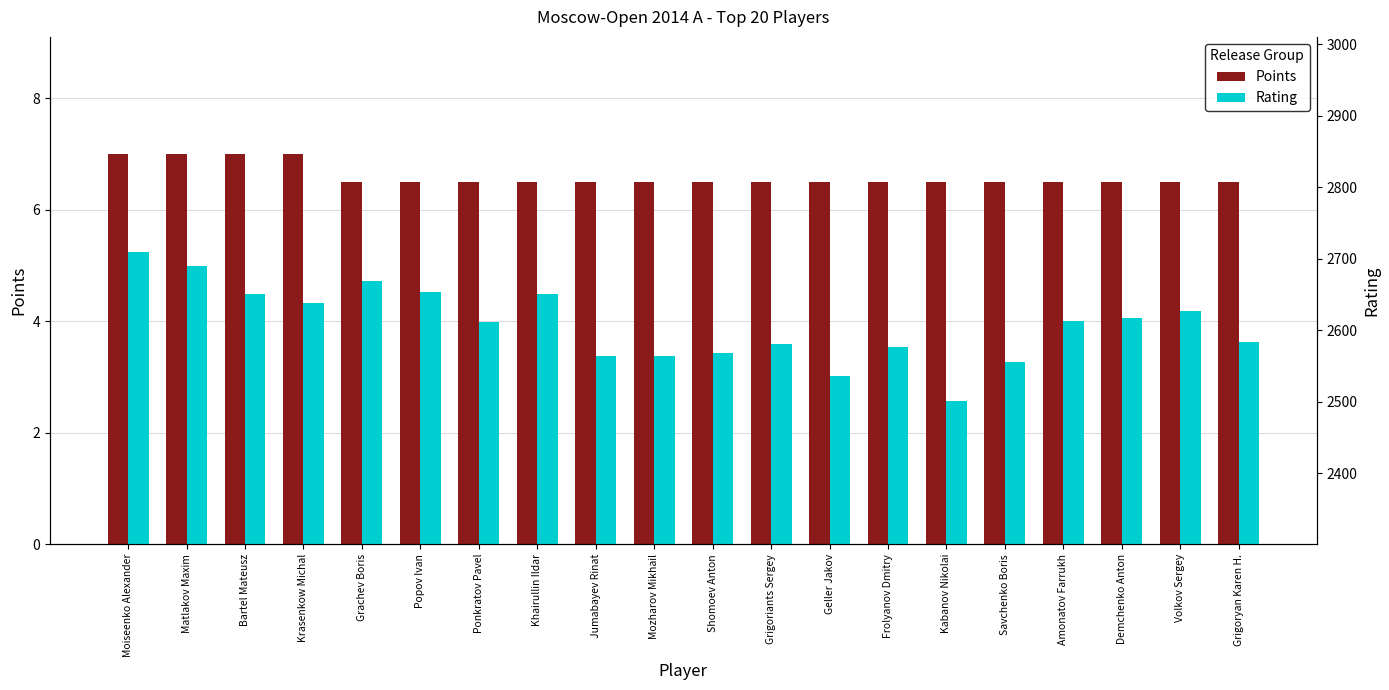

Reading right to left, list all the values displayed in this chart.

Points: 6.5	6.5	6.5	6.5	6.5	6.5	6.5	6.5	6.5	6.5	6.5	6.5	6.5	6.5	6.5	6.5	7.0	7.0	7.0	7.0
Rating: 2584.0	2627.0	2617.0	2613.0	2556.0	2501.0	2577.0	2536.0	2581.0	2568.0	2564.0	2564.0	2651.0	2611.0	2653.0	2669.0	2638.0	2651.0	2690.0	2710.0